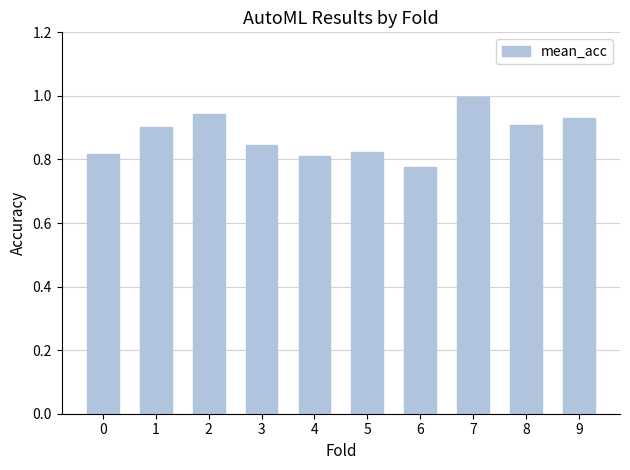

Is it true that the value at 7 is 1.0?

True